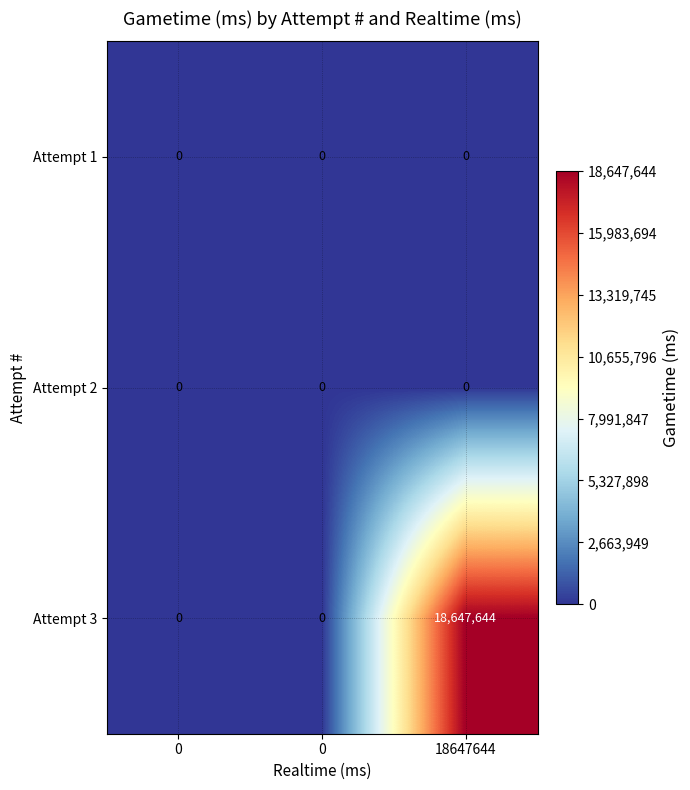

How many data points does each series have?

3